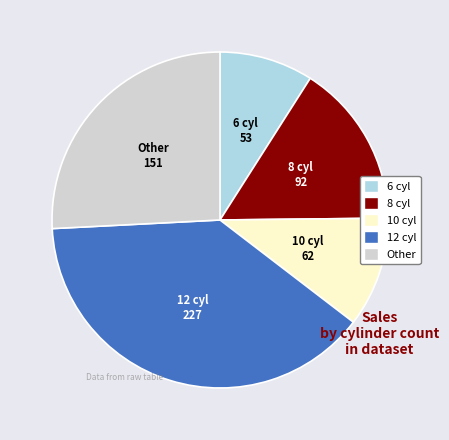

Combined, do 10 cyl and 8 cyl account for over 50%?

No